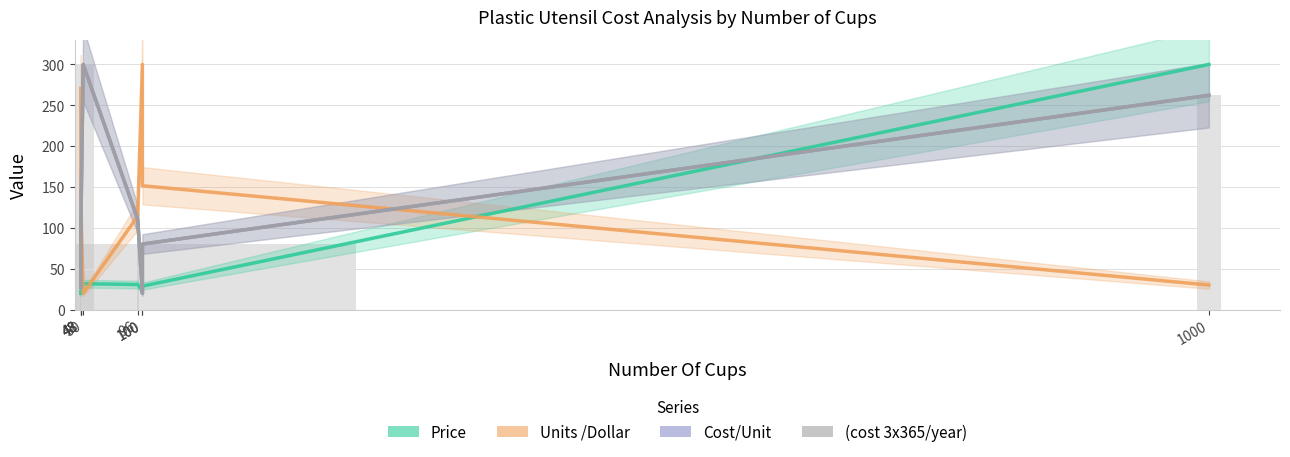

What is the sum of all Cost/Unit values?

1016.5